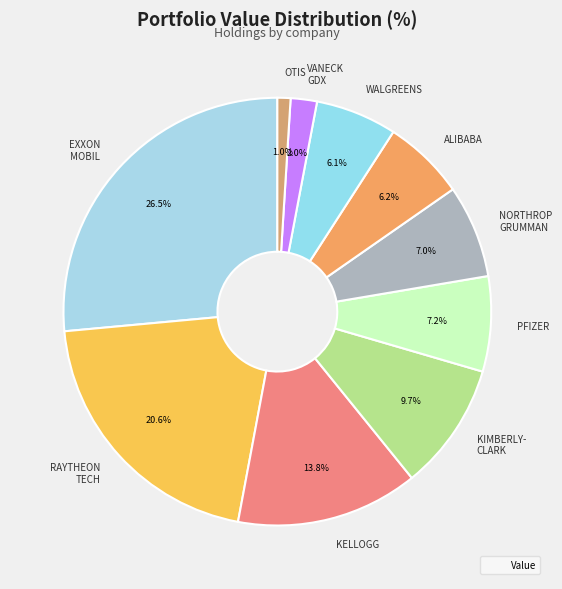

Count the number of slices in the pie.

10